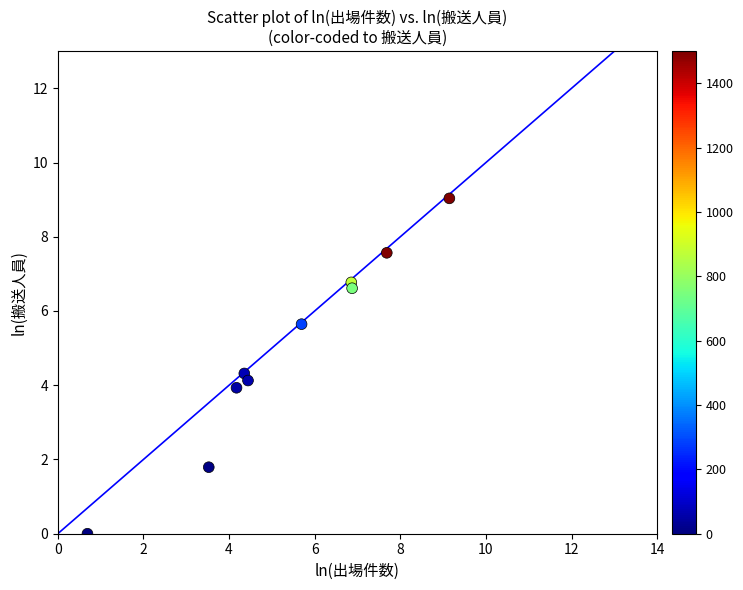

What is the average X value?

5.3